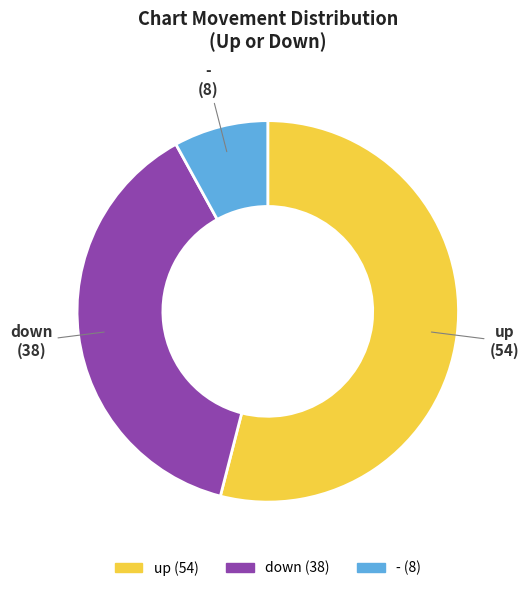

Does up represent more than half of the total?

Yes